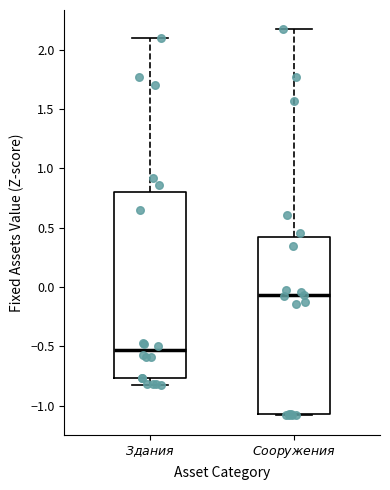

Which box has the lowest median line?

$\mathit{Здания}$